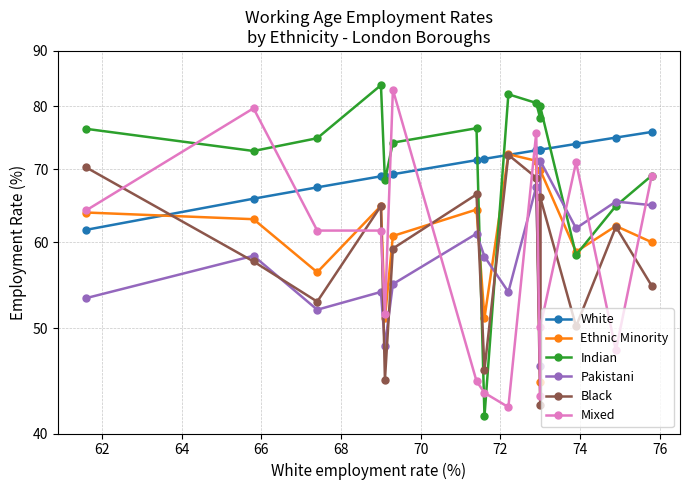

In Indian, how many points are lower than both neighbors (excluding endpoints)?

5